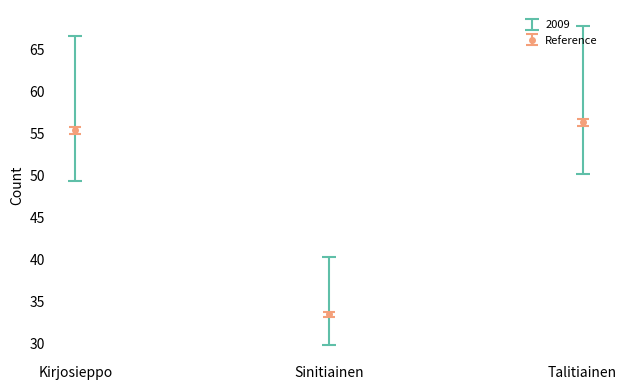

Rank the categories by value from lowest to highest.

Sinitiainen, Kirjosieppo, Talitiainen